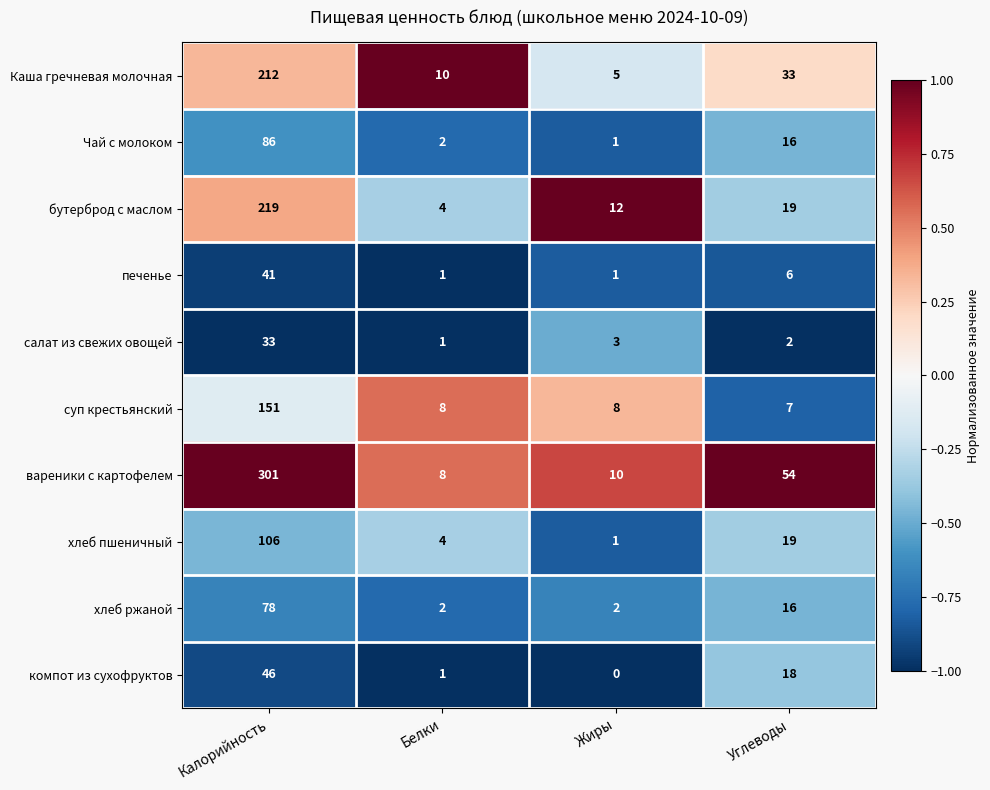

Which series changed the most between Белки and Жиры?

бутерброд с маслом